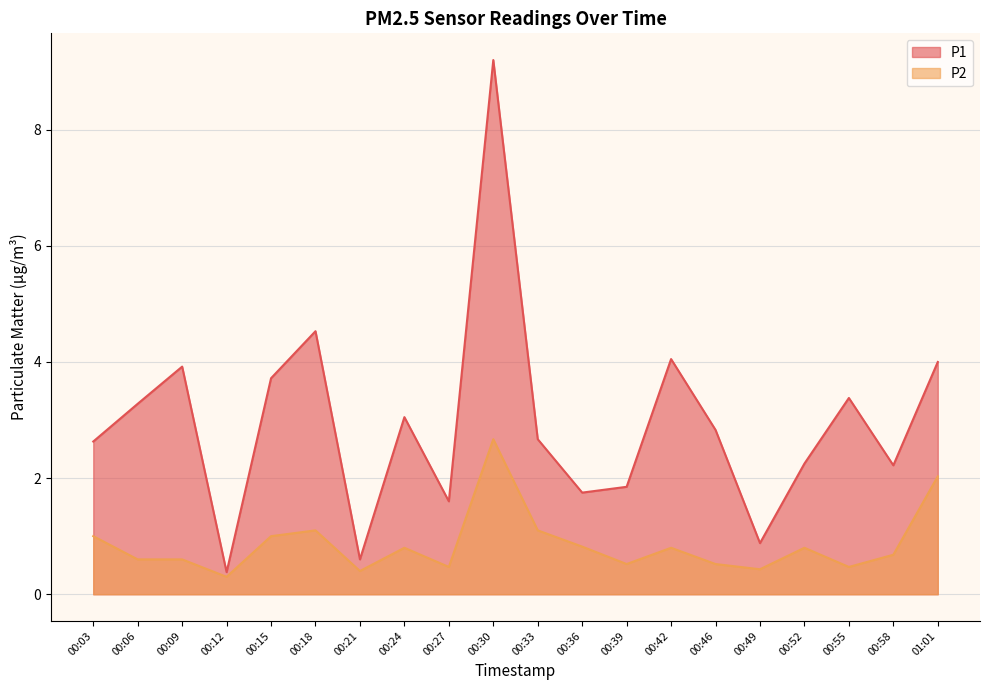

True or false: P1 has more than 2 interior local peaks.

True